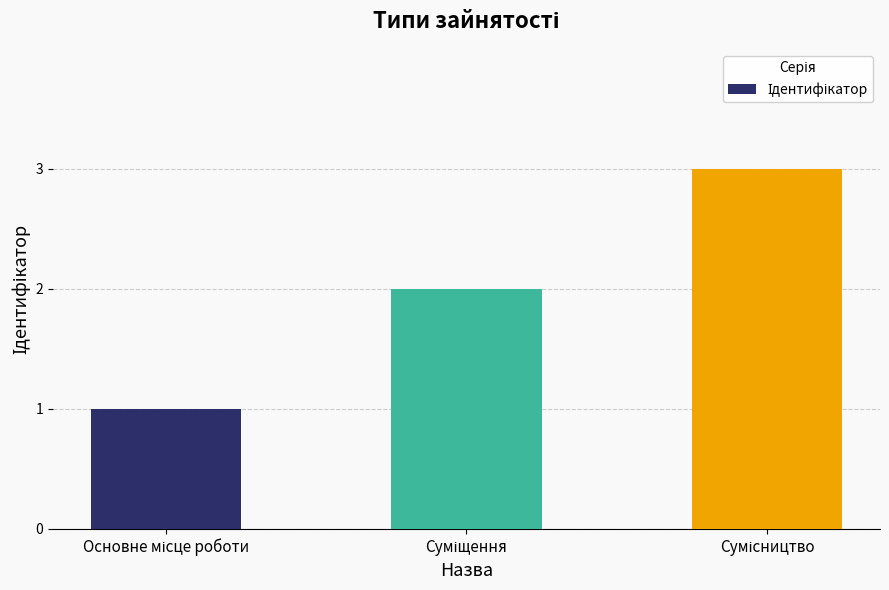

What is the maximum value shown in the chart?

3